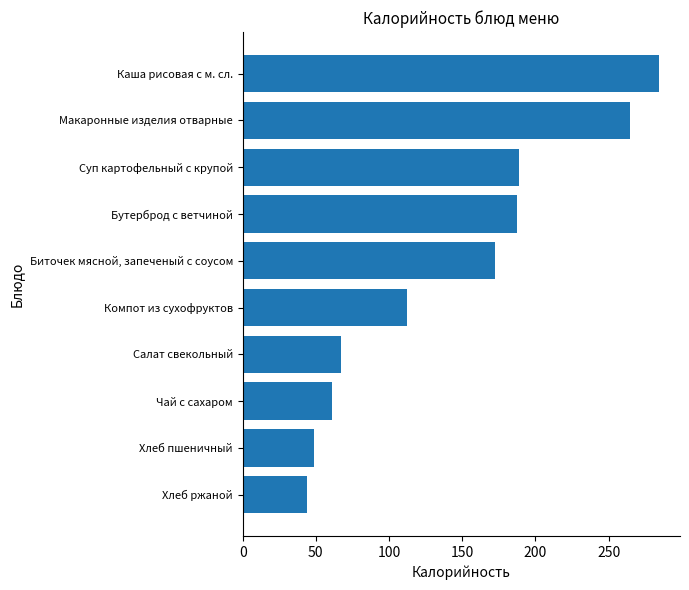

Where is the data nearest to the value 164?

Биточек мясной, запеченый с соусом